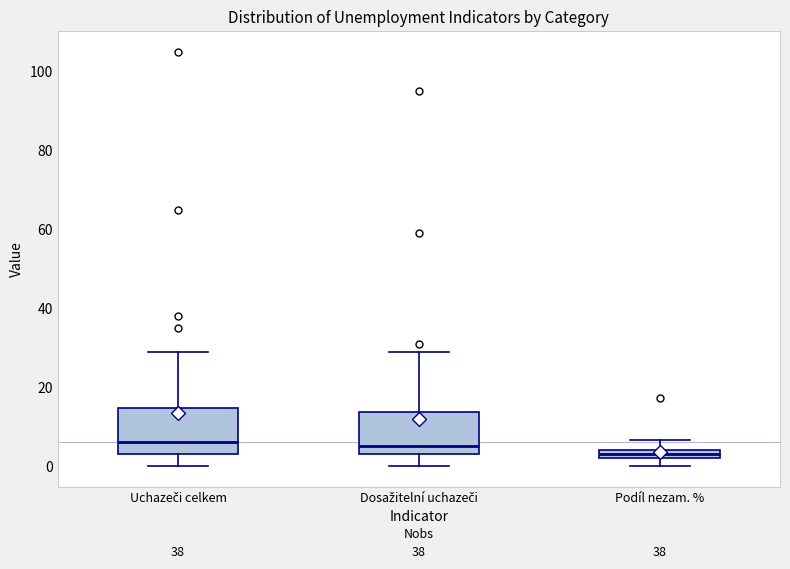

Where is the lower edge of the box for Uchazeči celkem on the y-axis? The values are not printed on the chart, so give them approximately, as read against the axis.

4